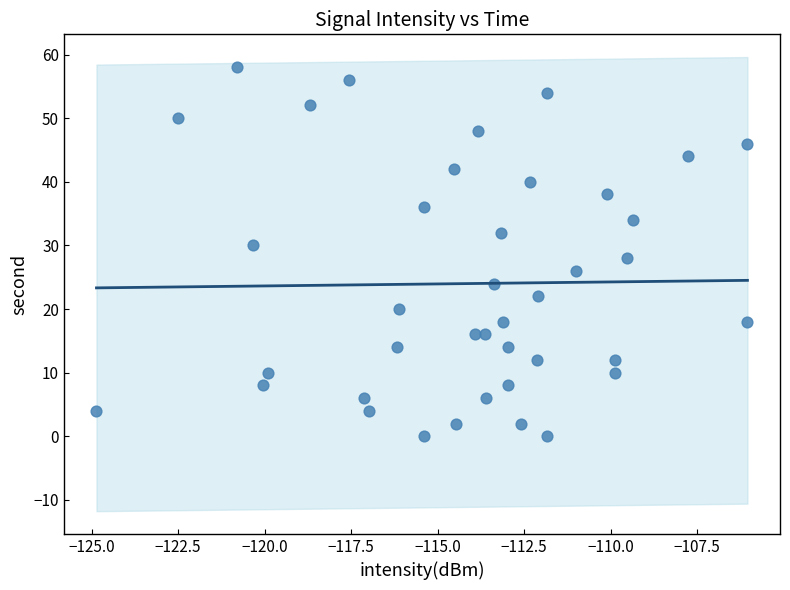

What is the range of Y values (max minus min)?

58